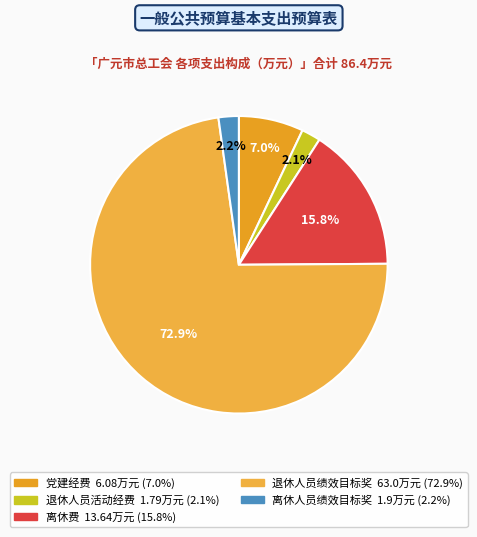

How many segments does this pie chart have?

5